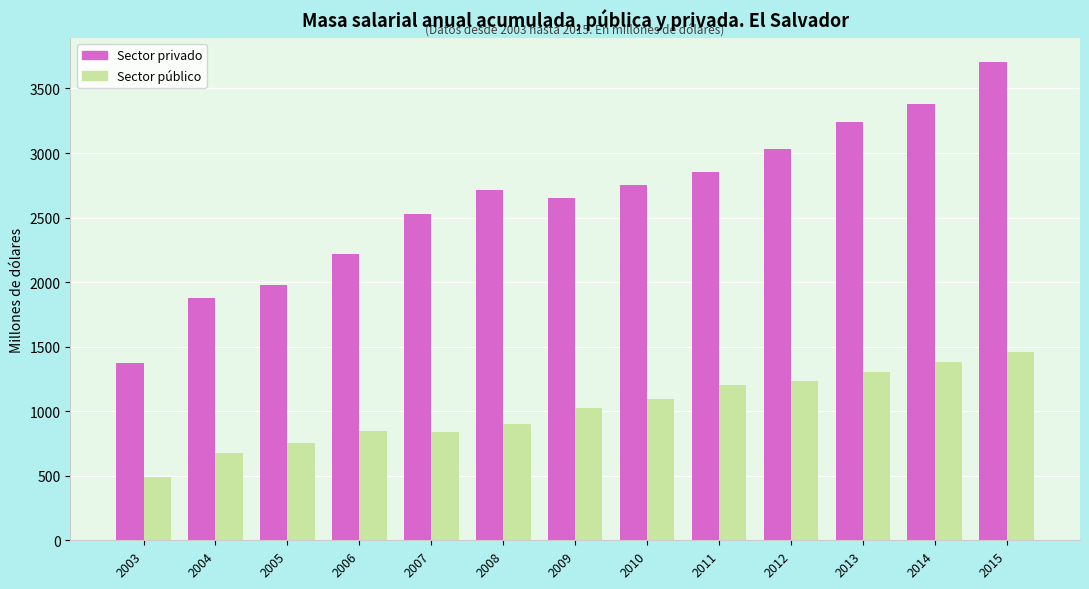

The Sector privado series shows 1571.0 at 2008. True or false?

False